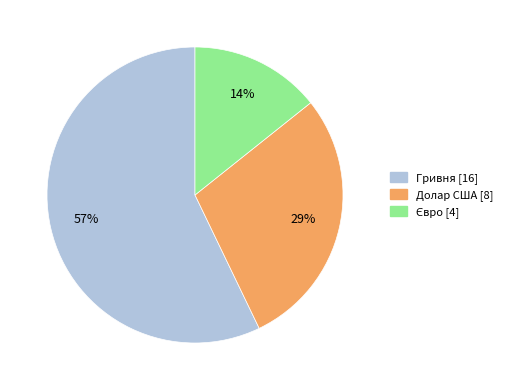

Does Гривня represent more than half of the total?

Yes